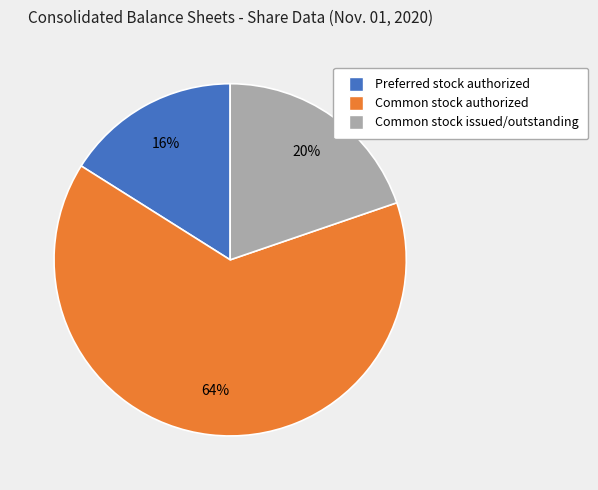

What is the largest slice in the pie chart?

Common stock authorized